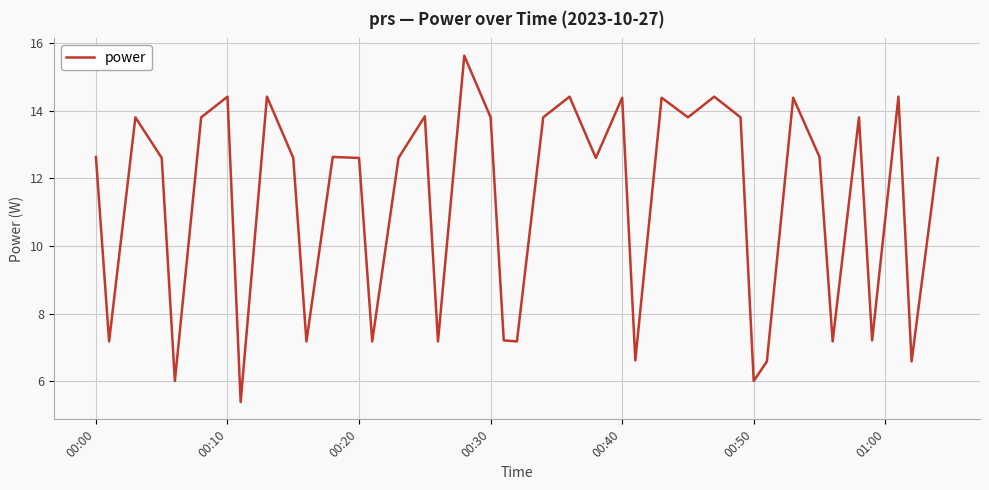

What is the difference between the maximum and minimum values?

10.2